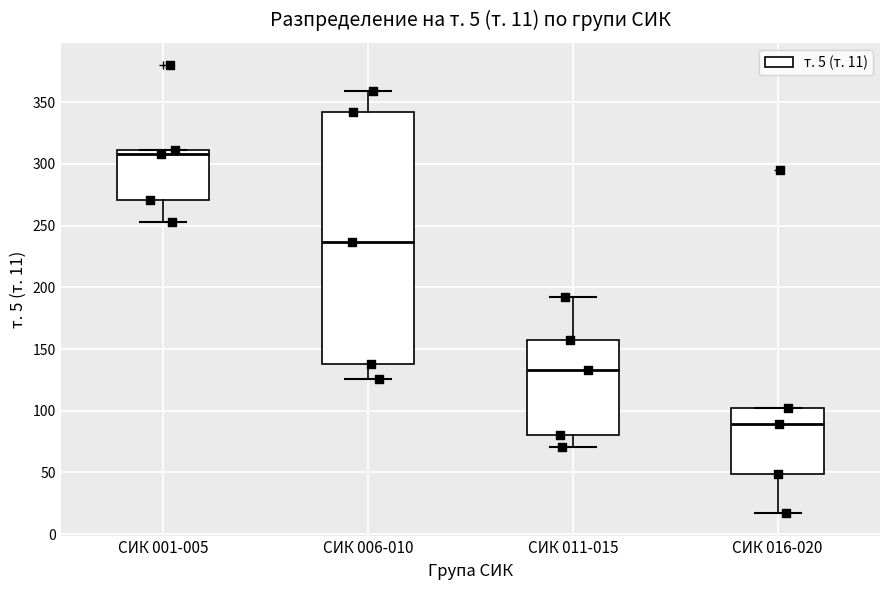

Comparing the boxes themselves (not the whiskers), which one is the tallest?

СИК 006-010